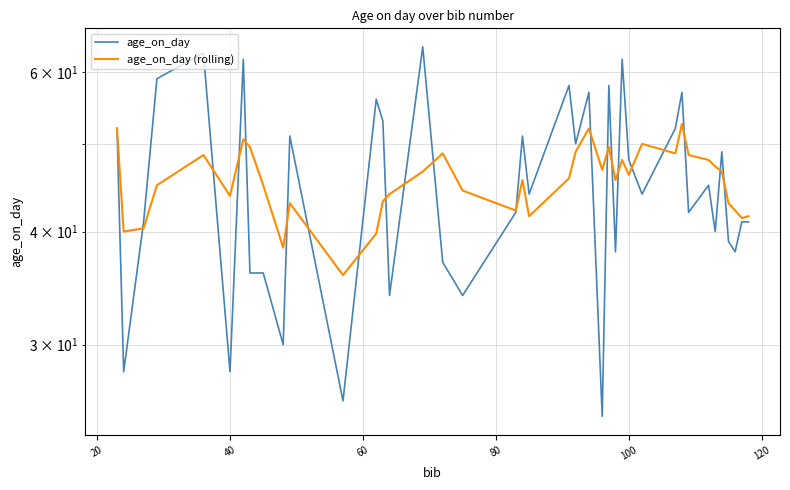

What is the value of the age_on_day point at the 21st from the left?

28.0